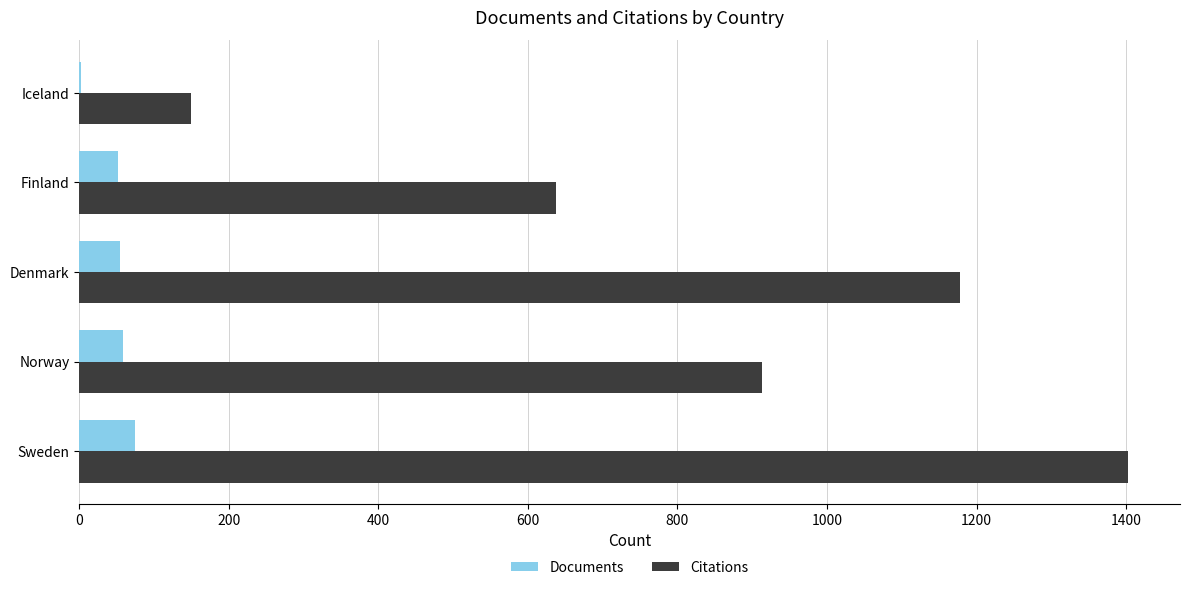

What is the sum of all Documents values?

241